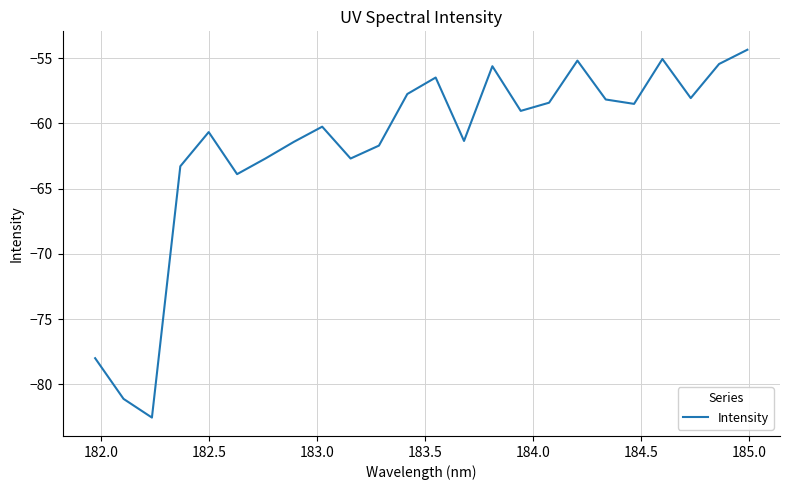

What is the greatest value displayed?

-54.4